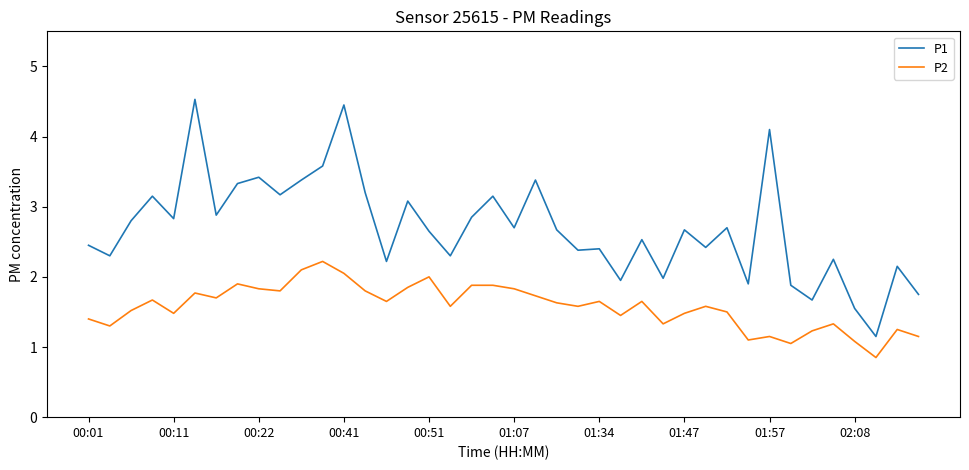

In P1, how many points are higher than both neighbors (excluding endpoints)?

14